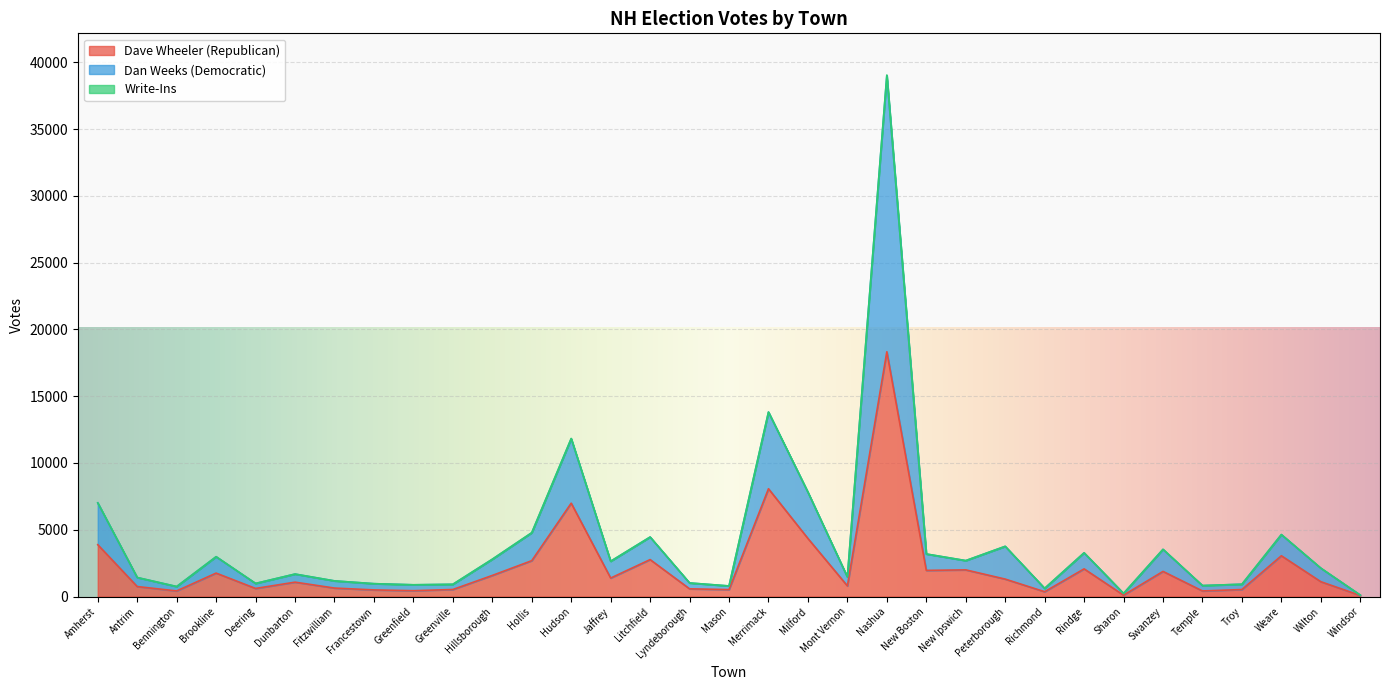

Which series has the largest total across all categories?

Dan Weeks (Democratic)